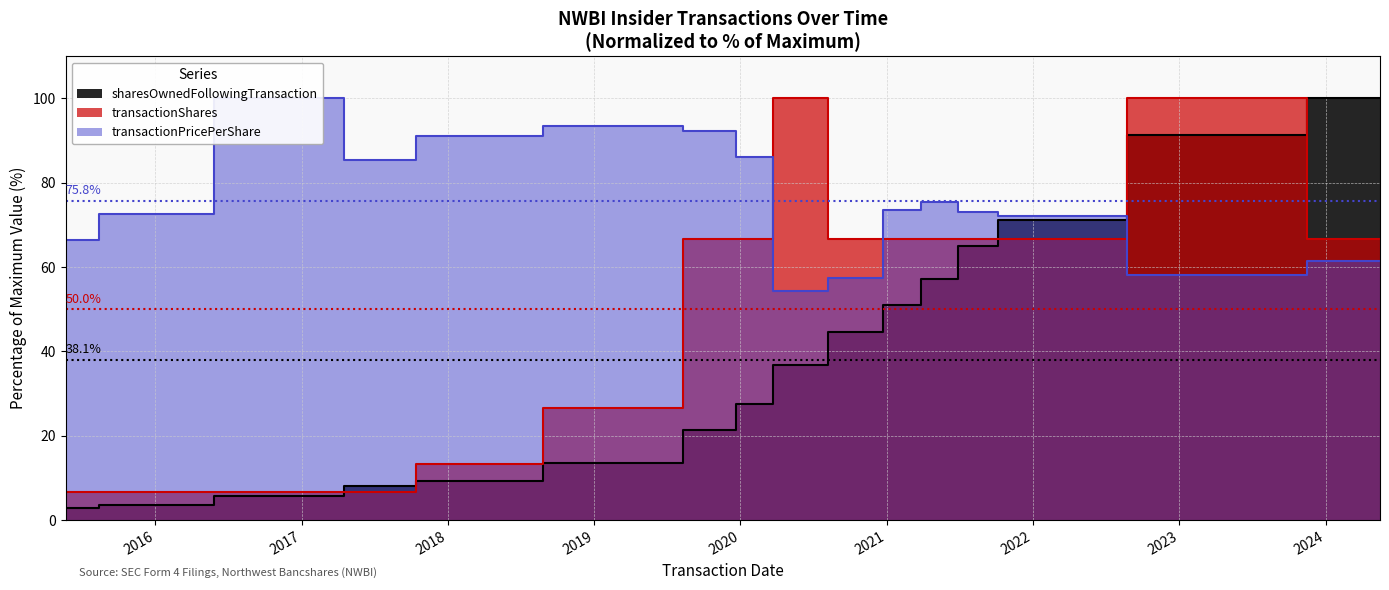

What is the spread (max minus min) of values at 2021-11-30?

5.5